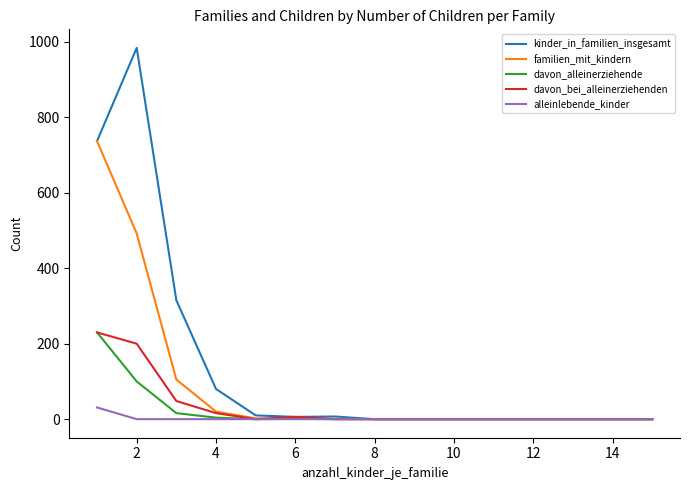

What is the maximum value for familien_mit_kindern?

737